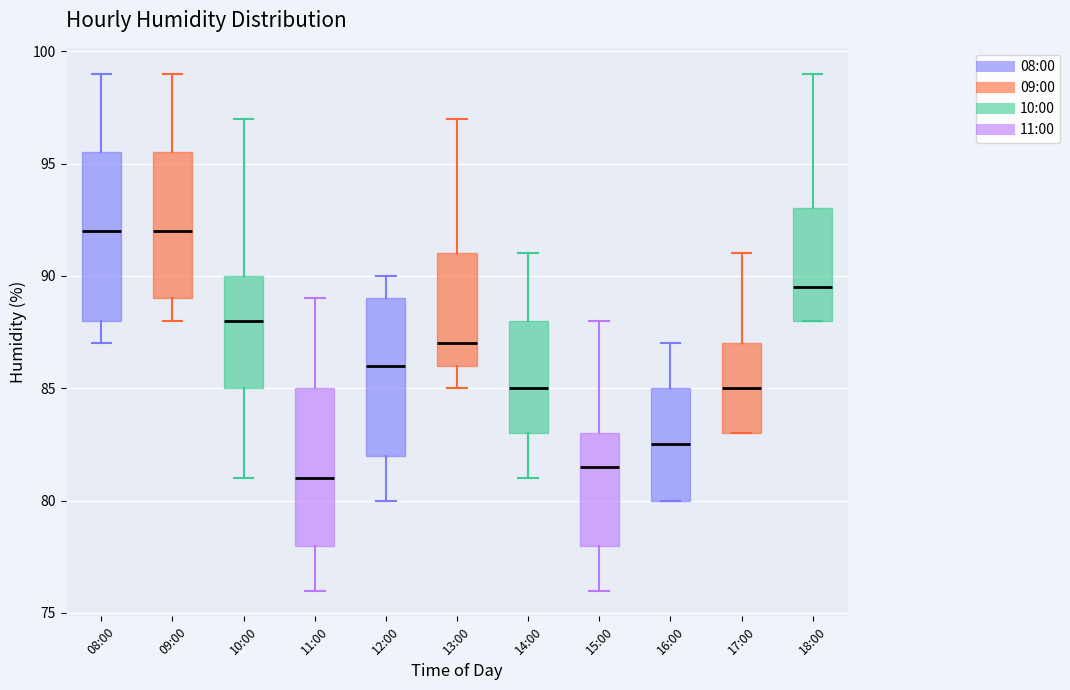

Reading left to right, read every box against the y-axis: the position of its median line, the range the box covers, and the ends of its whiskers. The values are not printed on the chart, so give them approximately, as read against the axis.

08:00: median 92.0, box 88.0 to 95.5, whiskers 87.0 to 99.0
09:00: median 92.0, box 89.0 to 95.5, whiskers 88.0 to 99.0
10:00: median 88.0, box 85.0 to 90.0, whiskers 81.0 to 97.0
11:00: median 81.0, box 78.0 to 85.0, whiskers 76.0 to 89.0
12:00: median 86.0, box 82.0 to 89.0, whiskers 80.0 to 90.0
13:00: median 87.0, box 86.0 to 91.0, whiskers 85.0 to 97.0
14:00: median 85.0, box 83.0 to 88.0, whiskers 81.0 to 91.0
15:00: median 81.5, box 78.0 to 83.0, whiskers 76.0 to 88.0
16:00: median 82.5, box 80.0 to 85.0, whiskers 80.0 to 87.0
17:00: median 85.0, box 83.0 to 87.0, whiskers 83.0 to 91.0
18:00: median 89.5, box 88.0 to 93.0, whiskers 88.0 to 99.0